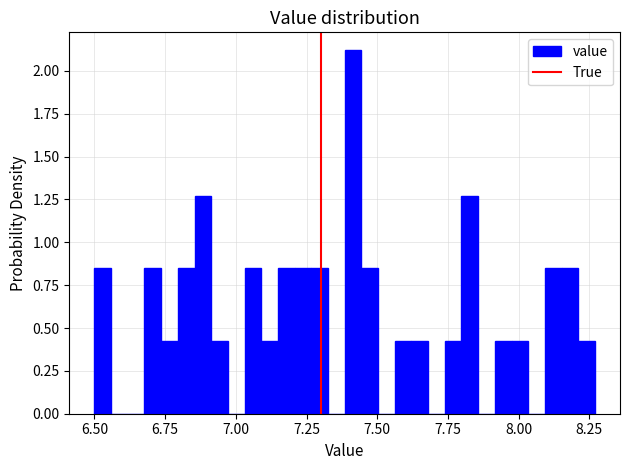

Around what value on the x-axis is the tallest bar? Give the approximate position of its centre, as read against the axis.

7.40